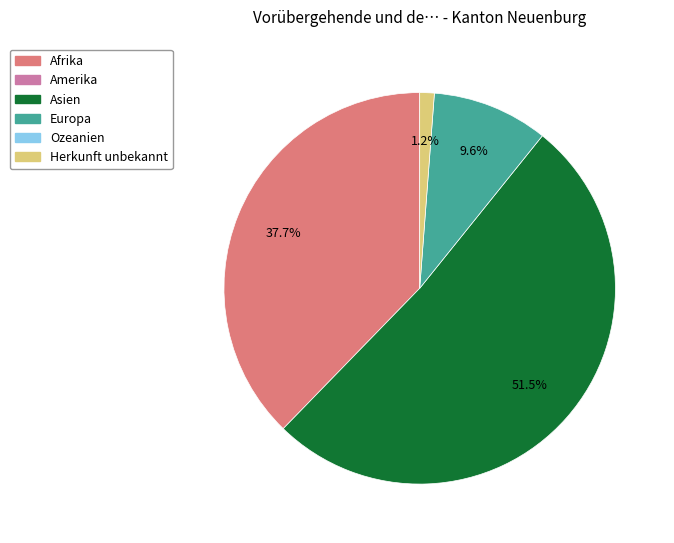

Is there any slice that represents more than half of the pie?

Yes